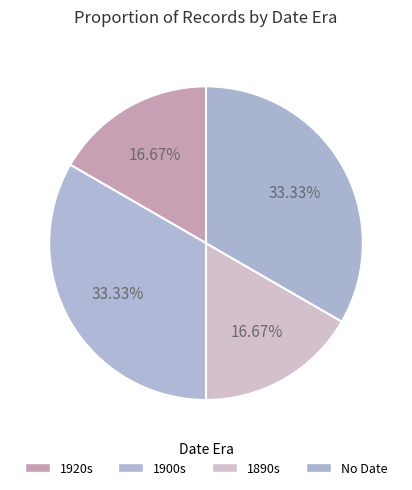

Count the number of slices in the pie.

4